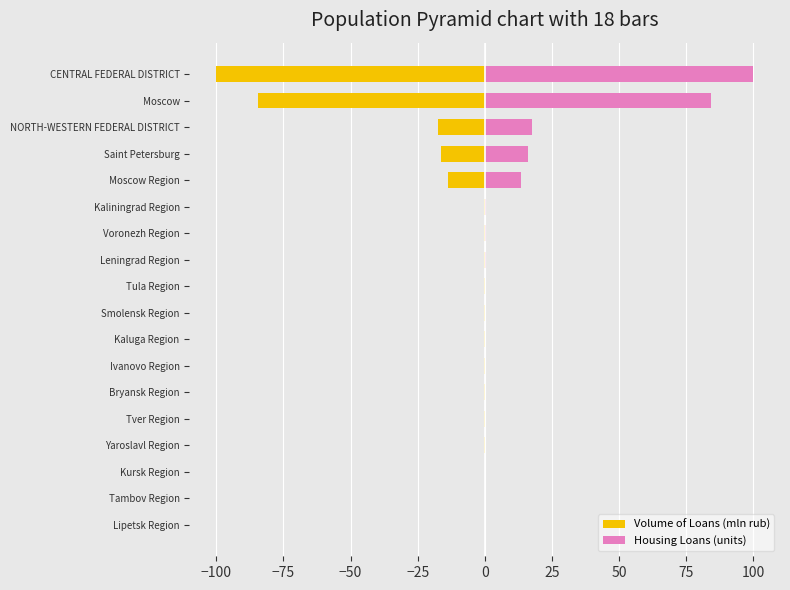

What value does the Volume of Loans (mln rub) series have at Bryansk Region?

-0.1